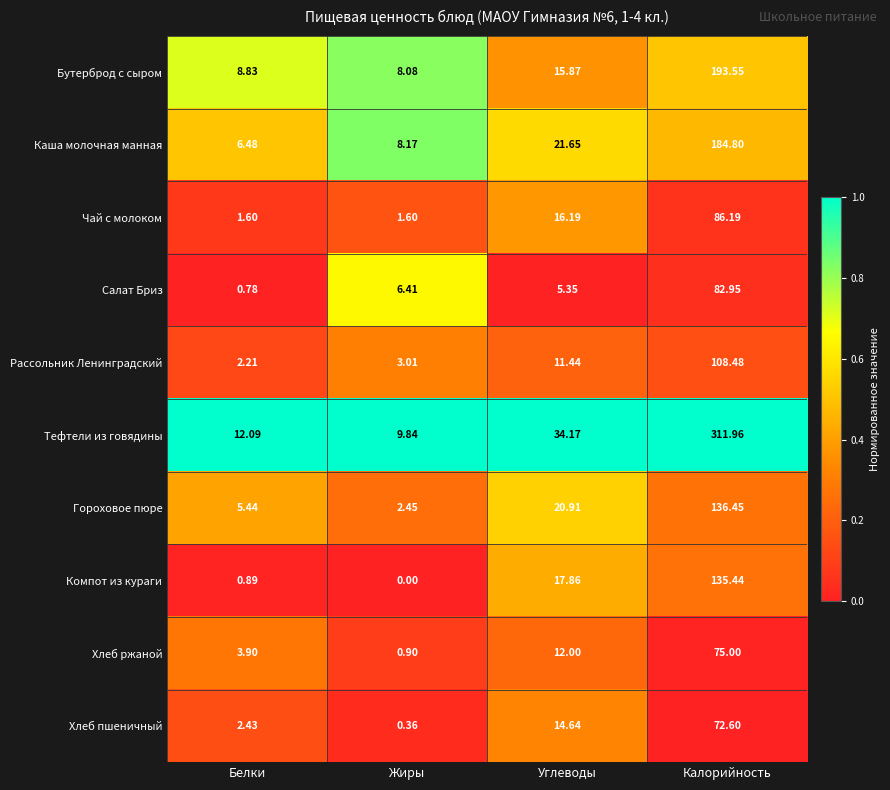

At which category is the sum across all series the highest?

Калорийность